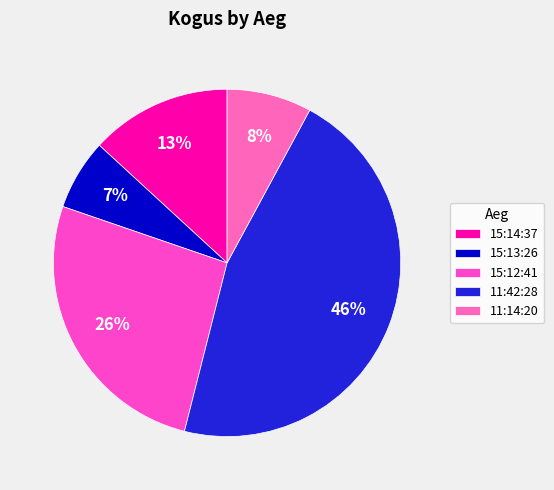

What percentage is the 11:42:28 slice, to the nearest percent?

46%